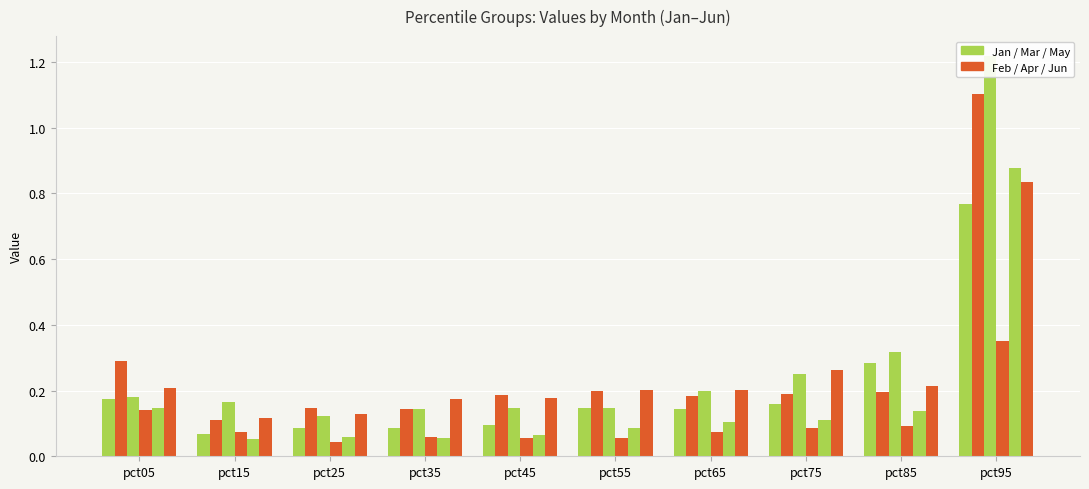

What is the difference between the second highest and second lowest values in the Jan series?

0.2